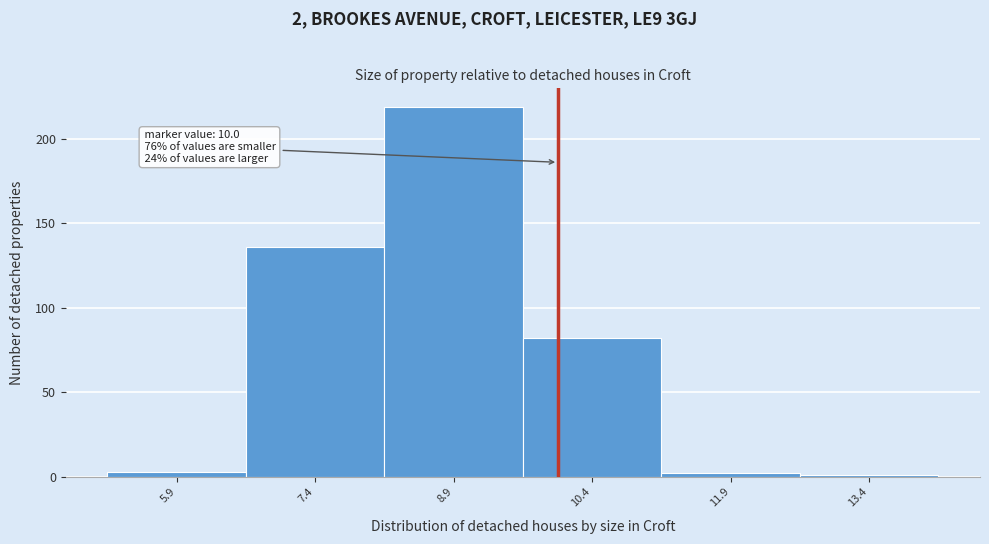

Which range on the x-axis has the tallest bar?

8.12 to 9.62